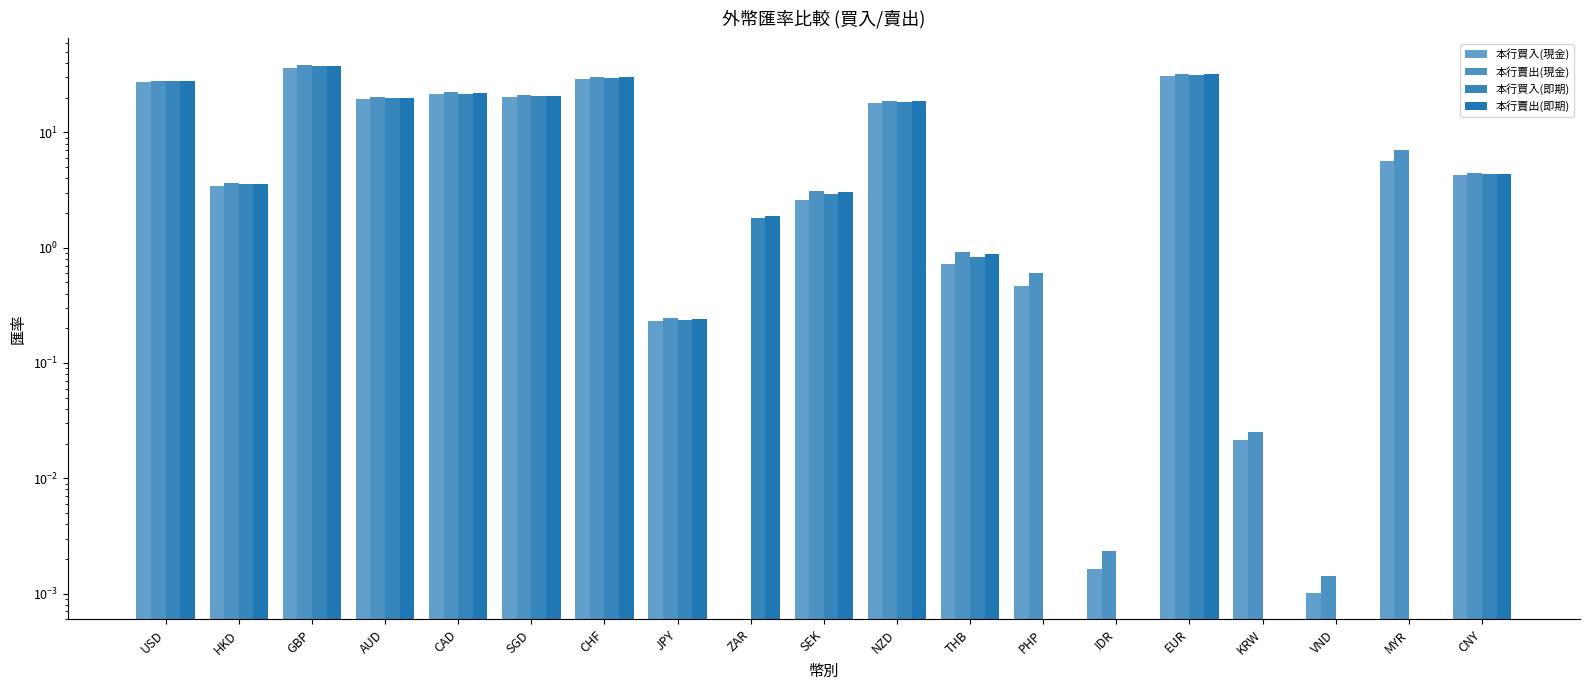

Rank the series at GBP from lowest to highest value.

本行買入(現金), 本行買入(即期), 本行賣出(即期), 本行賣出(現金)